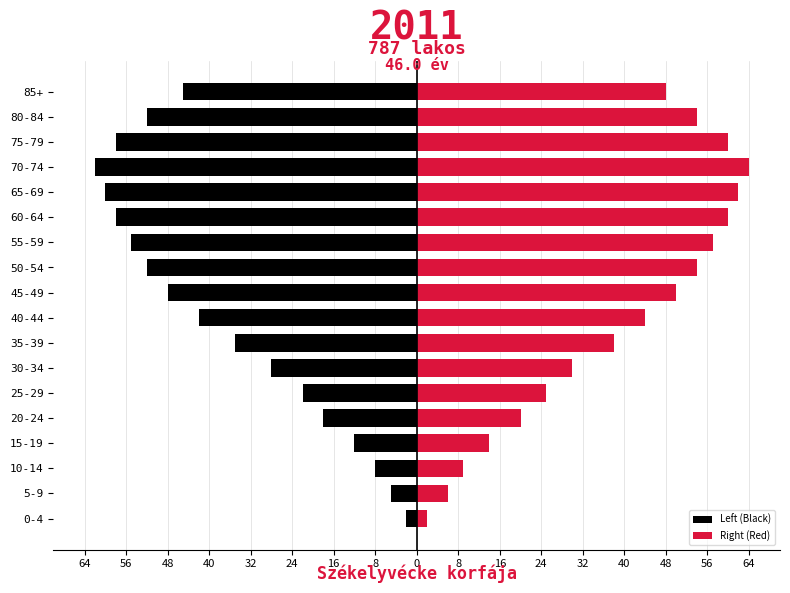

Which series has the largest range (max minus min)?

Right (Red)